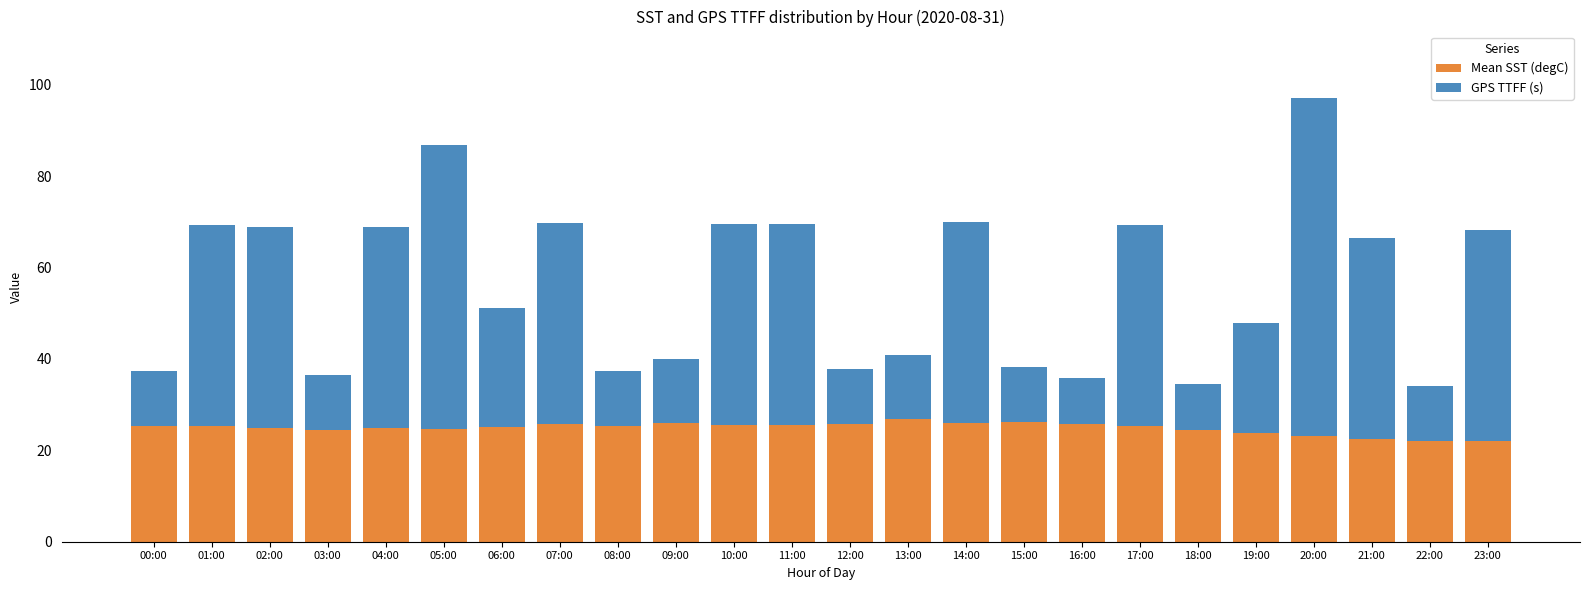

What is the maximum value for Mean SST (degC)?

26.8